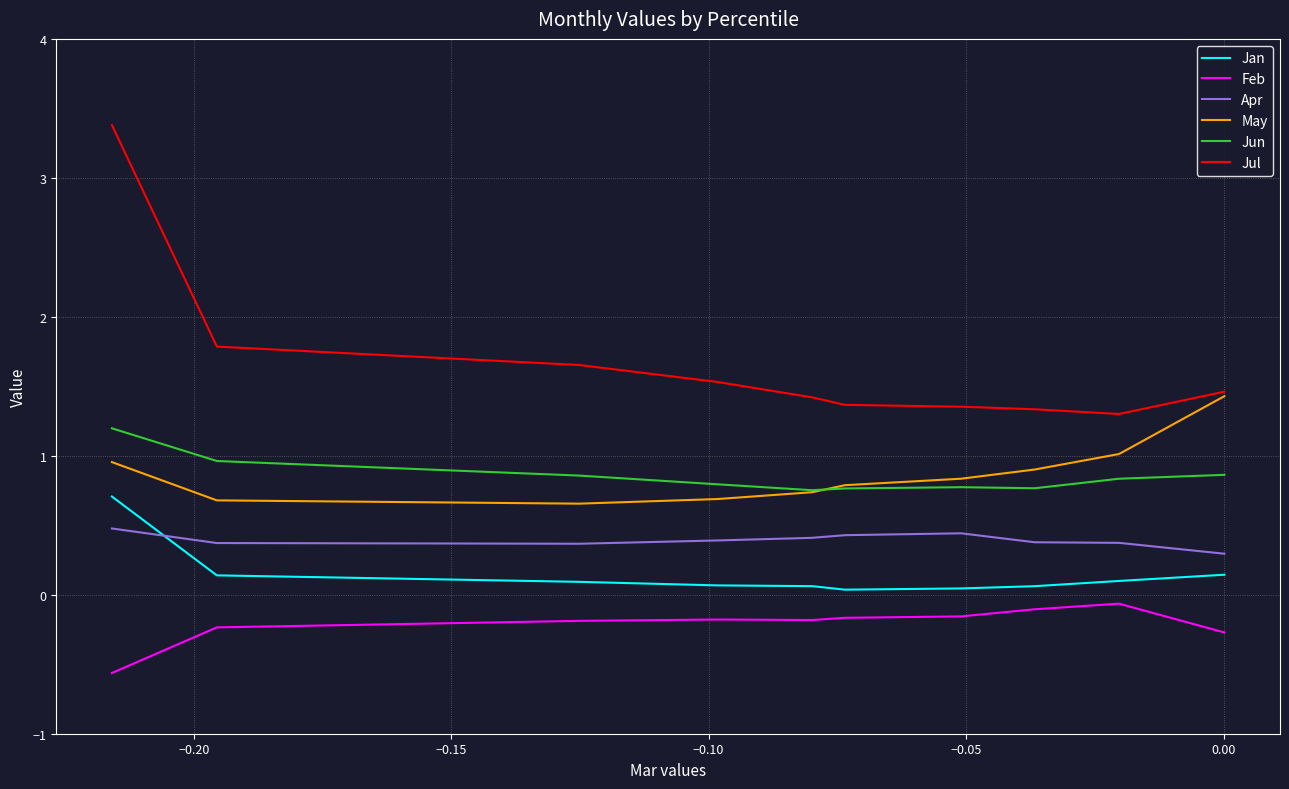

What is the minimum value for Feb?

-0.6